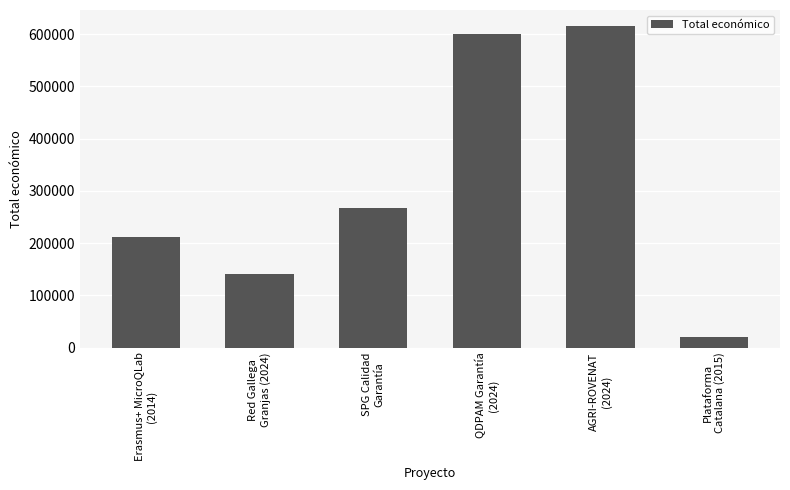

What is the sum of the values at Red Gallega
Granjas (2024) and QDPAM Garantía
(2024)?

739886